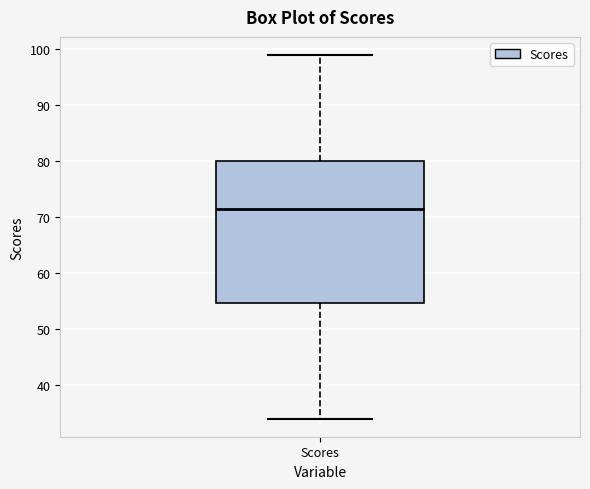

Where does the median line of the box for Scores sit on the y-axis? The values are not printed on the chart, so give them approximately, as read against the axis.

72